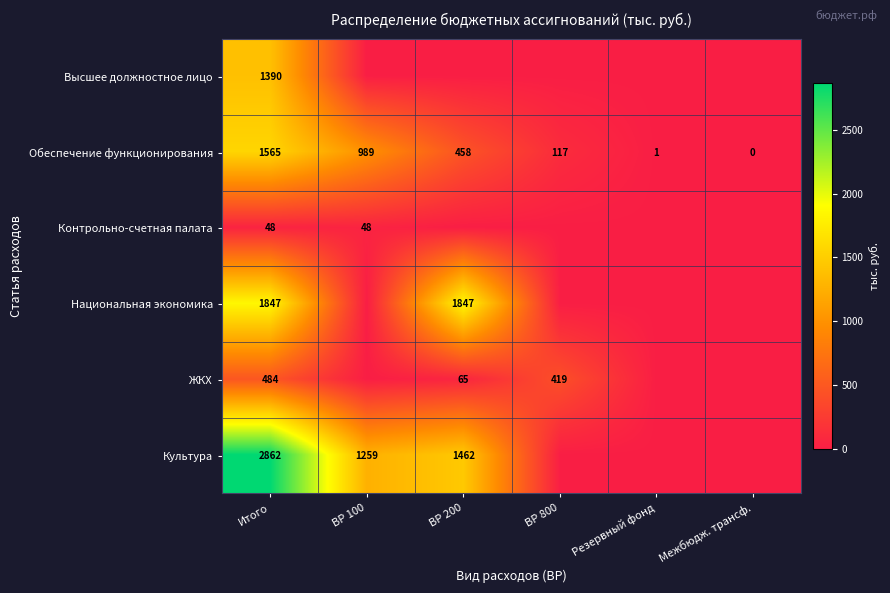

Is the value of Высшее должностное лицо at Итого greater than the value of ЖКХ at Итого?

Yes